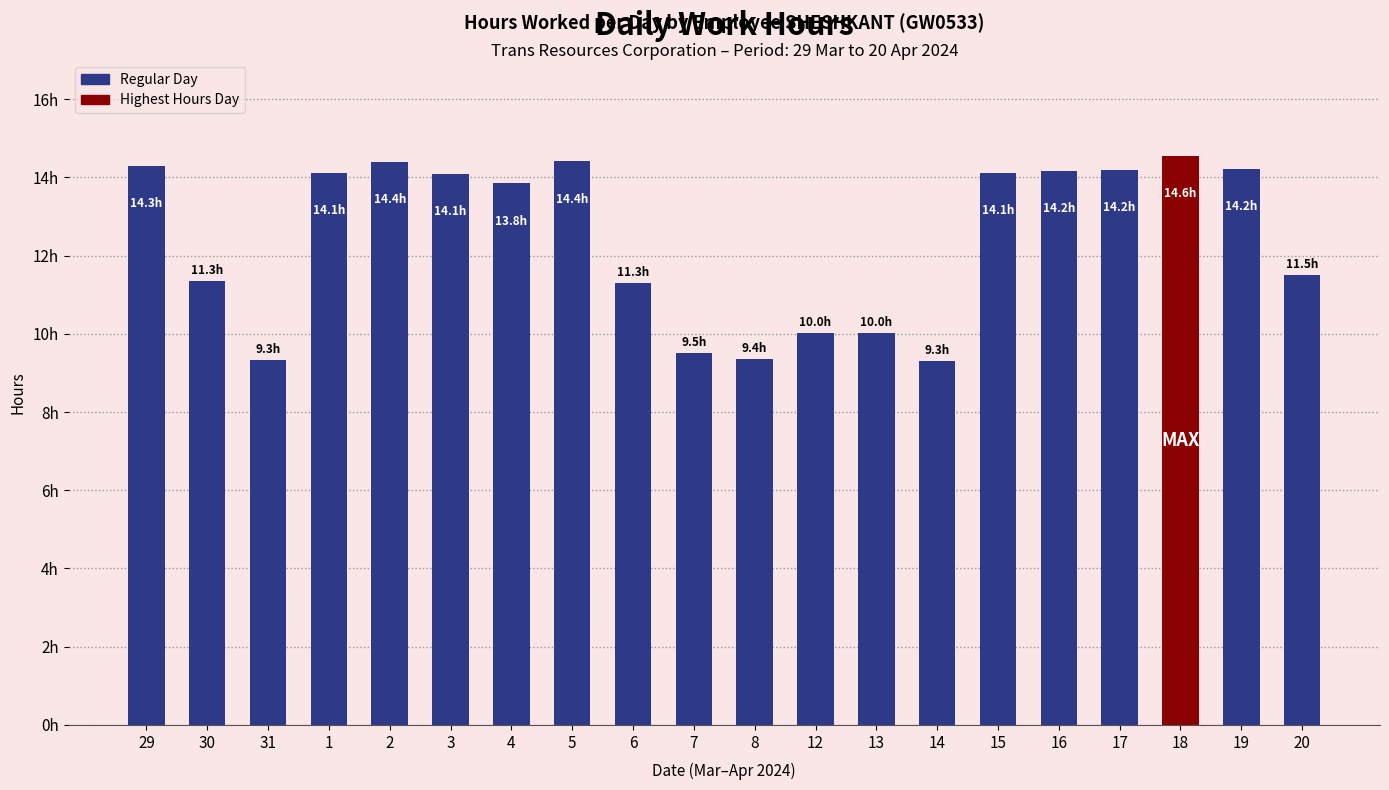

What is the value of the 19th bar from the left?

14.2